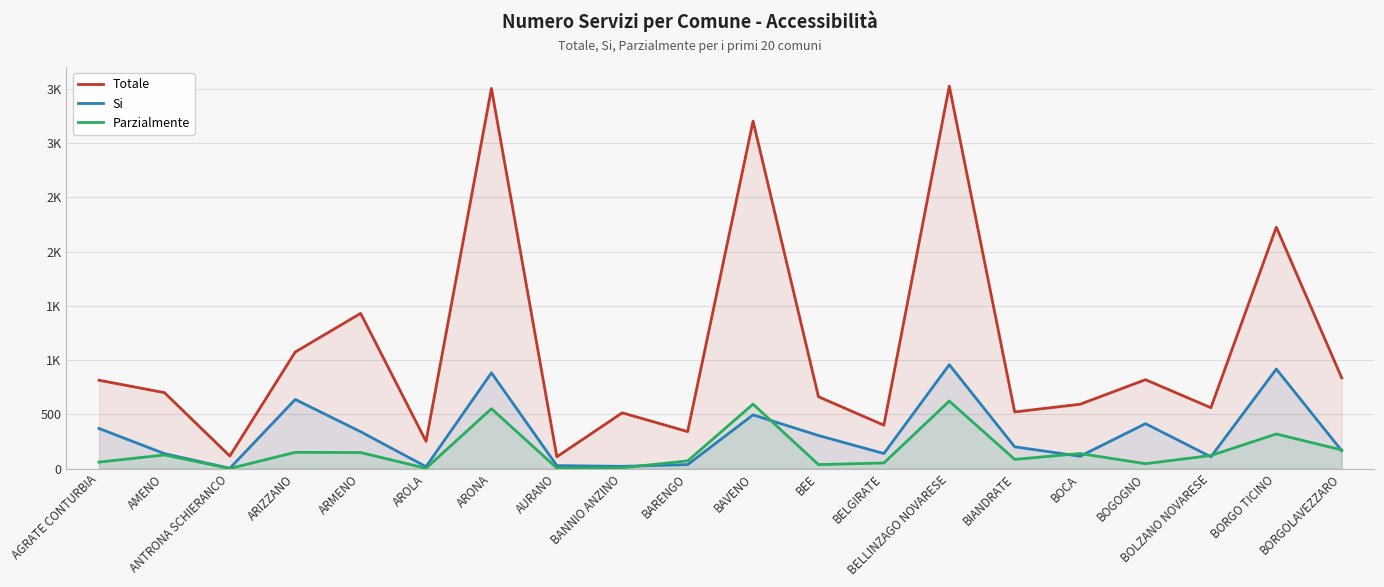

Which series has the widest spread of values?

Totale